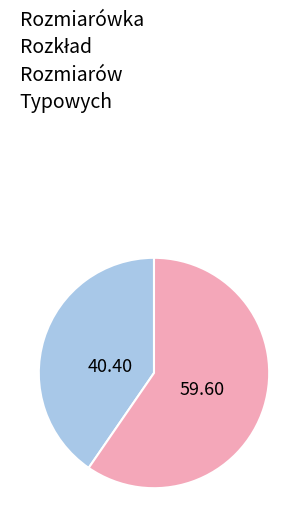

Is there a majority slice in this chart?

Yes